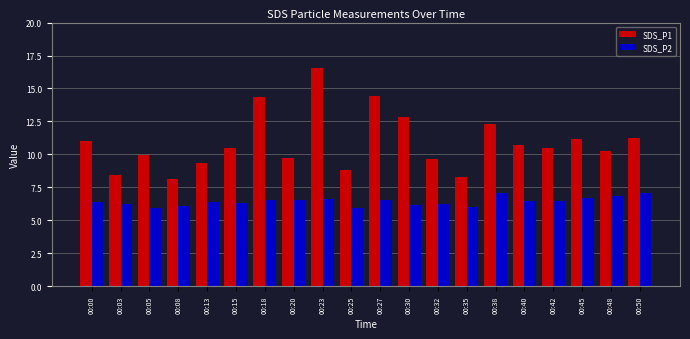

At how many categories does at least one series exceed 14?

3